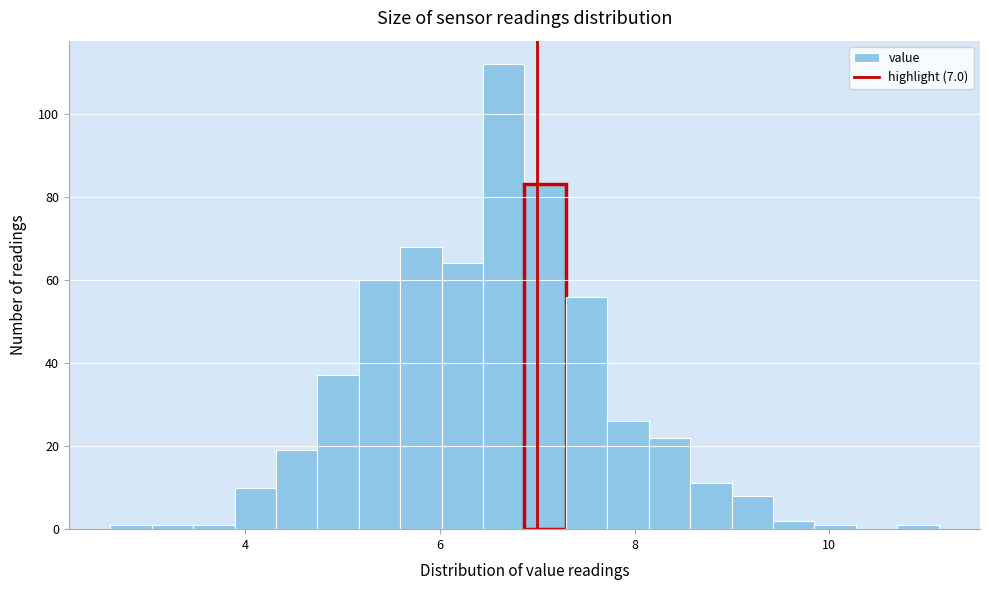

Around what value on the x-axis is the tallest bar? Give the approximate position of its centre, as read against the axis.

6.6